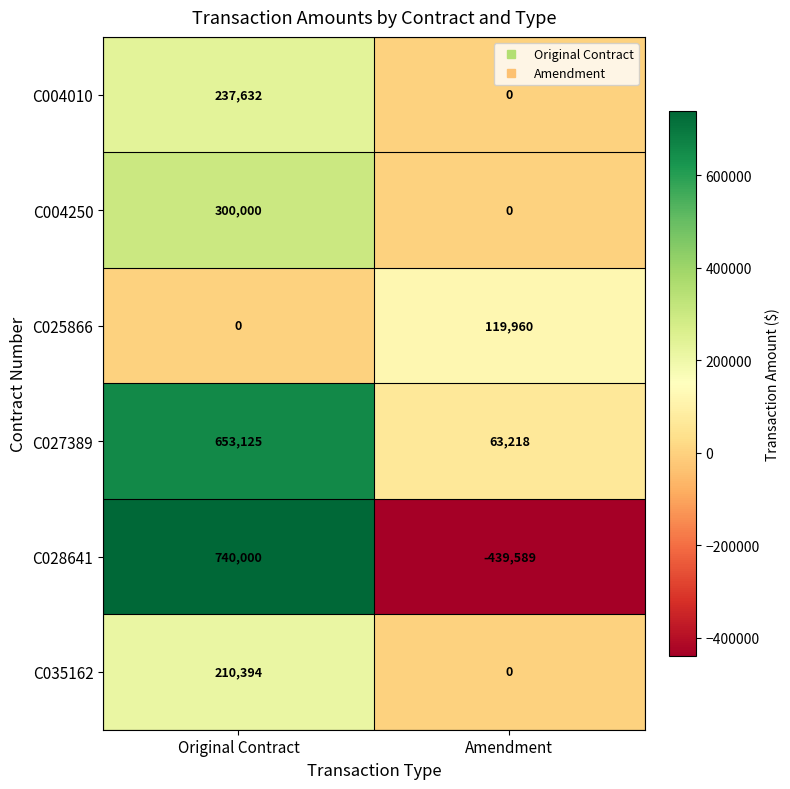

What is the sum of all C027389 values?

716343